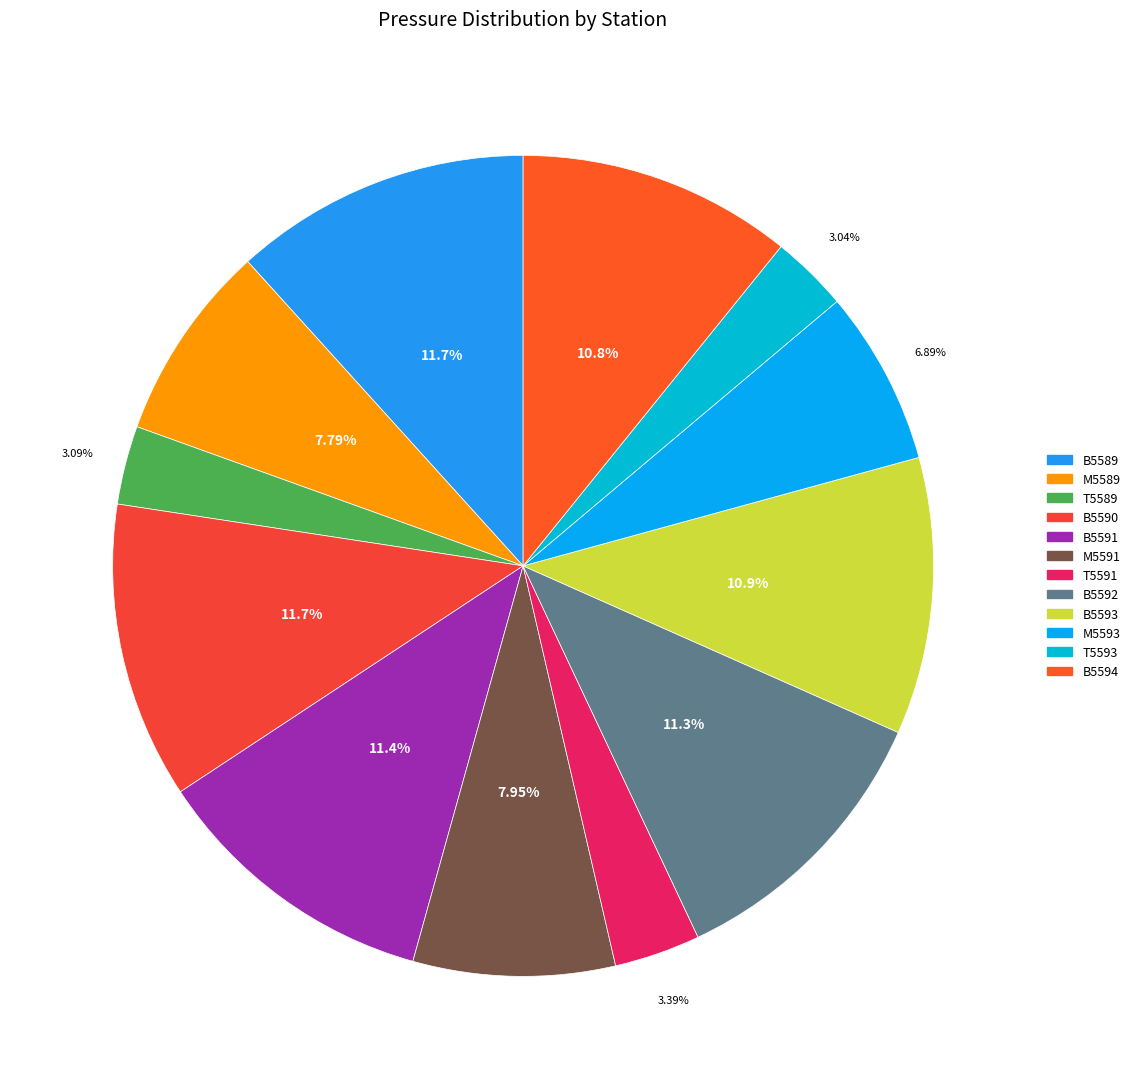

Do B5593 and B5591 together represent more than half of the pie?

No